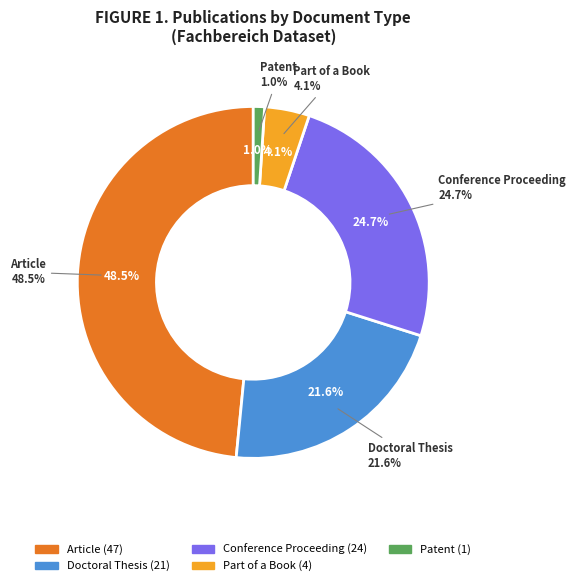

Which slice is the smallest?

Patent